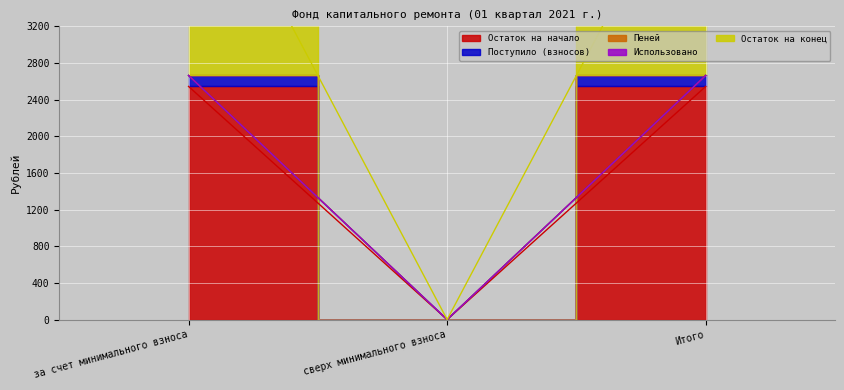

At which category is the sum across all series the highest?

за счет минимального взноса